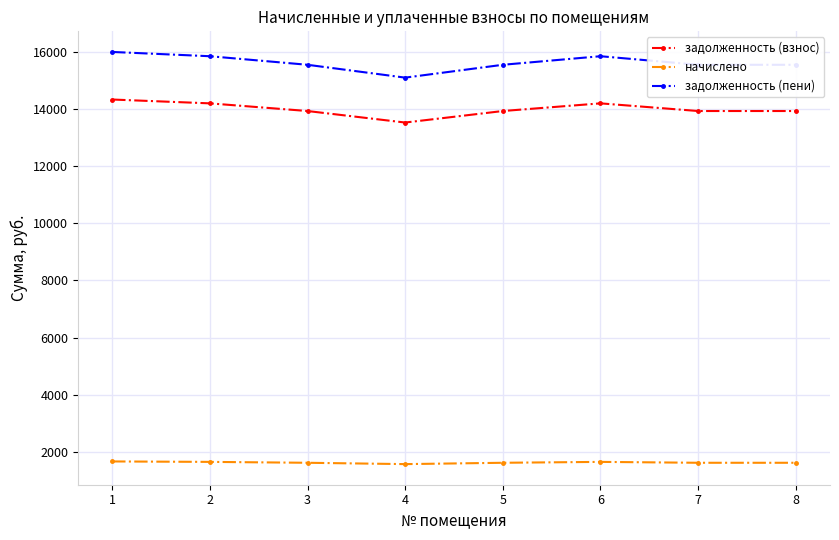

What is the lowest value of the задолженность (пени) series?

15099.6